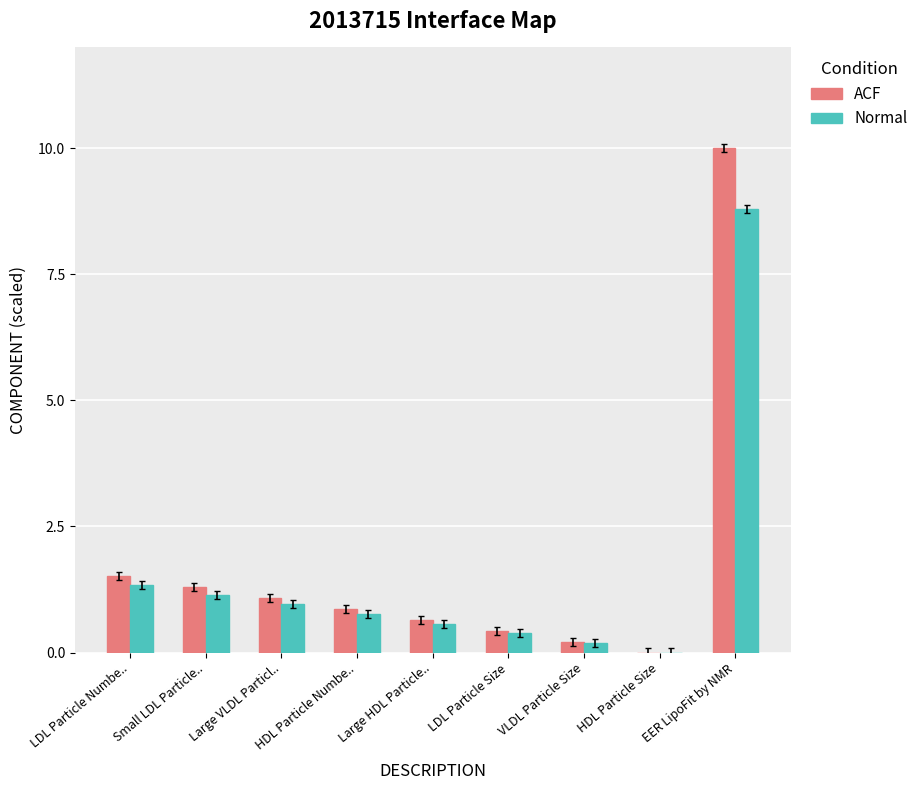

At which category does the chart reach its peak across all series?

EER LipoFit by NMR